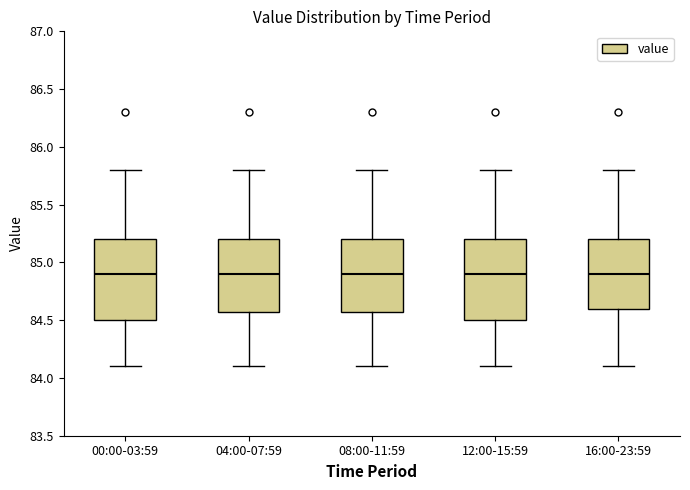

Reading left to right, transcribe this box plot: for each box, give where its median line is, the range the box spans, and where its two whiskers end, as read against the y-axis. The values are not printed on the chart, so give them approximately, as read against the axis.

00:00-03:59: median 84.9, box 84.5 to 85.2, whiskers 84.1 to 85.8
04:00-07:59: median 84.9, box 84.6 to 85.2, whiskers 84.1 to 85.8
08:00-11:59: median 84.9, box 84.6 to 85.2, whiskers 84.1 to 85.8
12:00-15:59: median 84.9, box 84.5 to 85.2, whiskers 84.1 to 85.8
16:00-23:59: median 84.9, box 84.6 to 85.2, whiskers 84.1 to 85.8